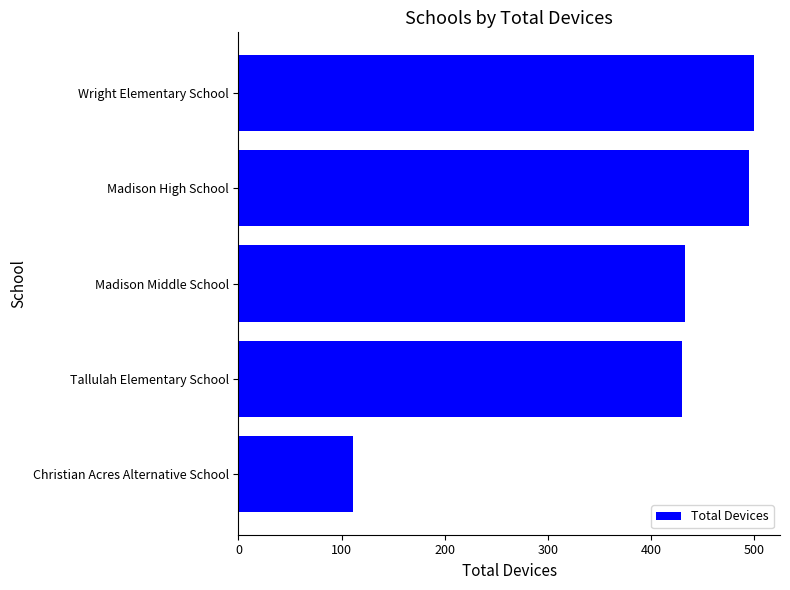

Where is the data nearest to the value 305?

Tallulah Elementary School